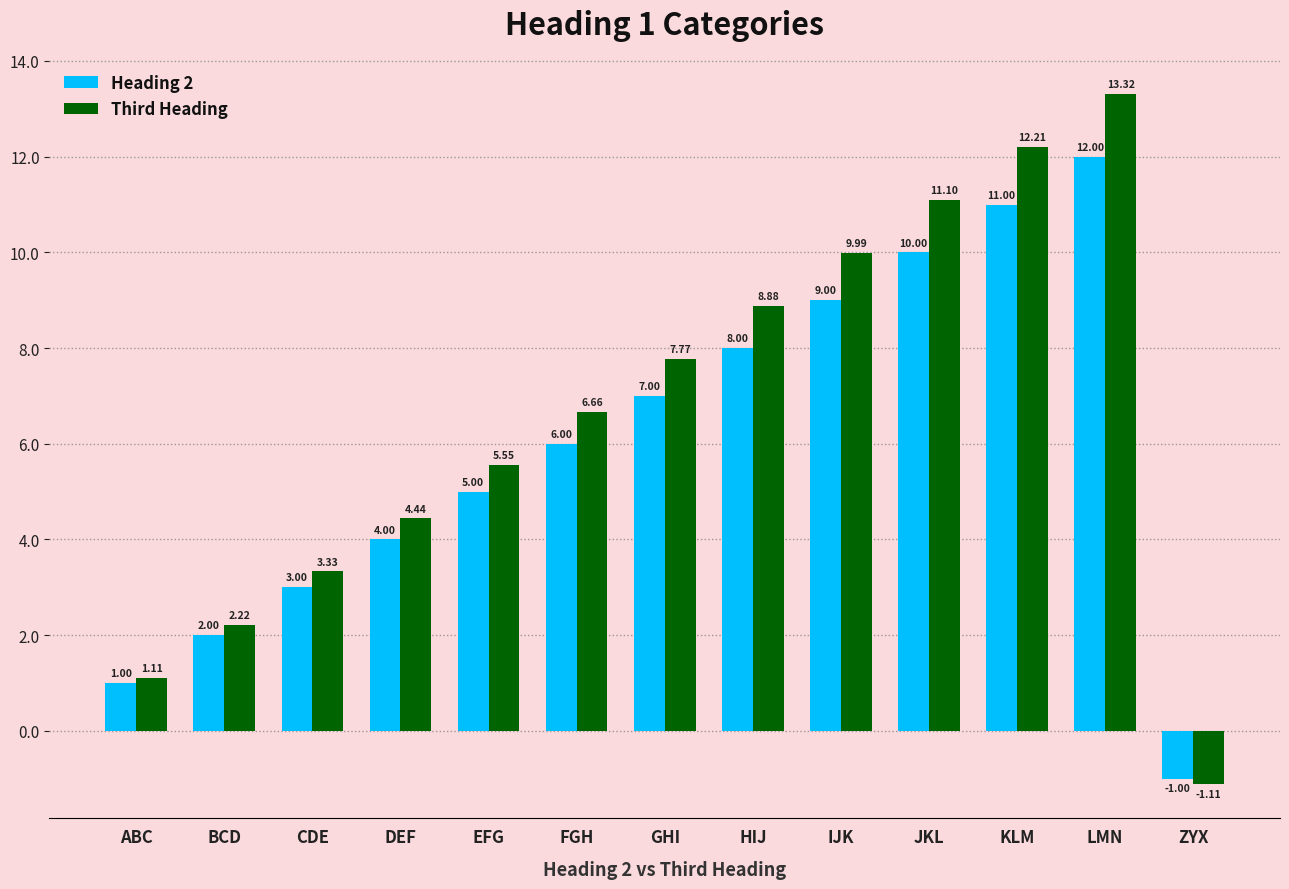

Does the chart contain stacked bars?

No